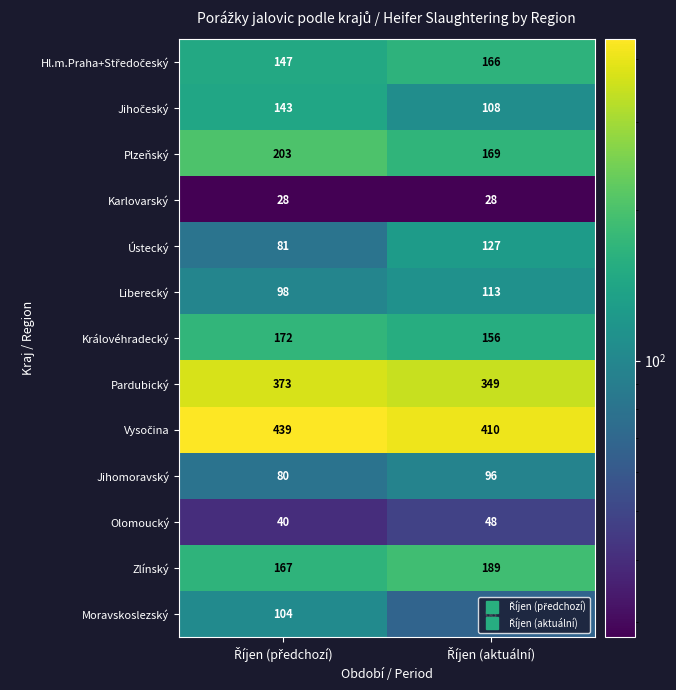

What is the sum of all Jihomoravský values?

176